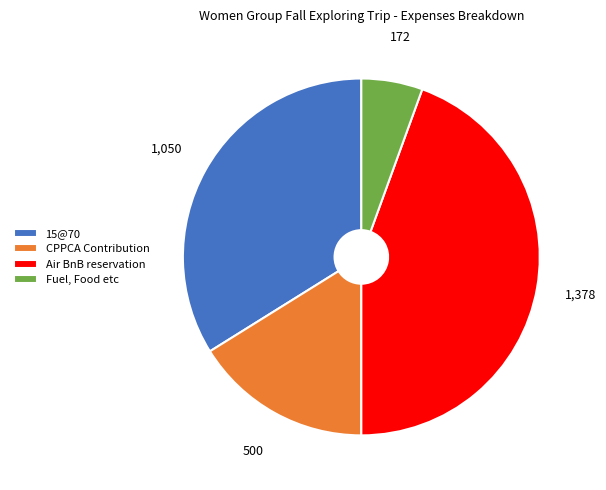

Rank the categories by value from lowest to highest.

Fuel, Food etc, CPPCA Contribution, 15@70, Air BnB reservation